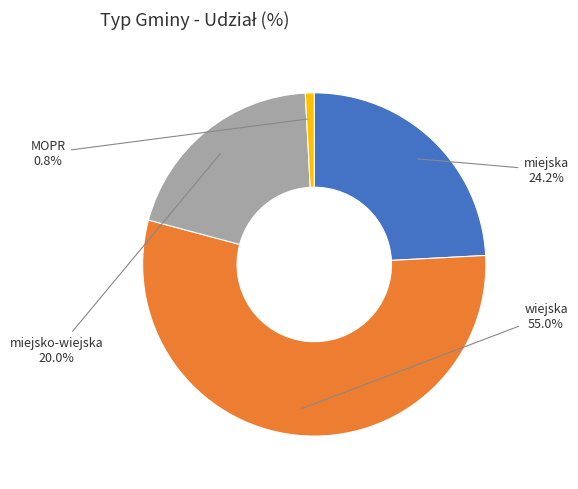

Approximately how many times larger is the value at wiejska compared to miejska?

2.3